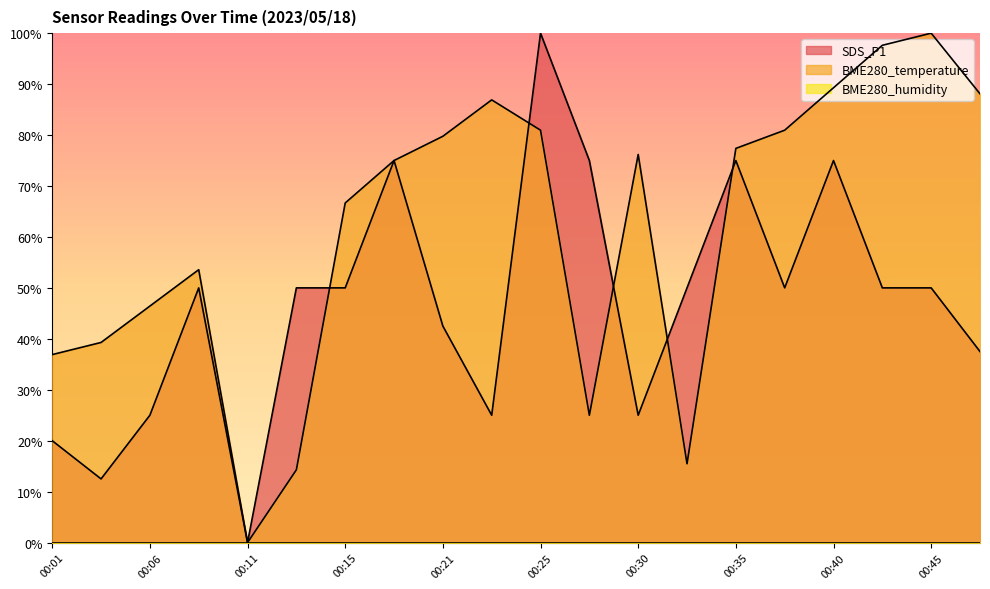

What is the value of the BME280_temperature point at the 15th from the left?

77.4